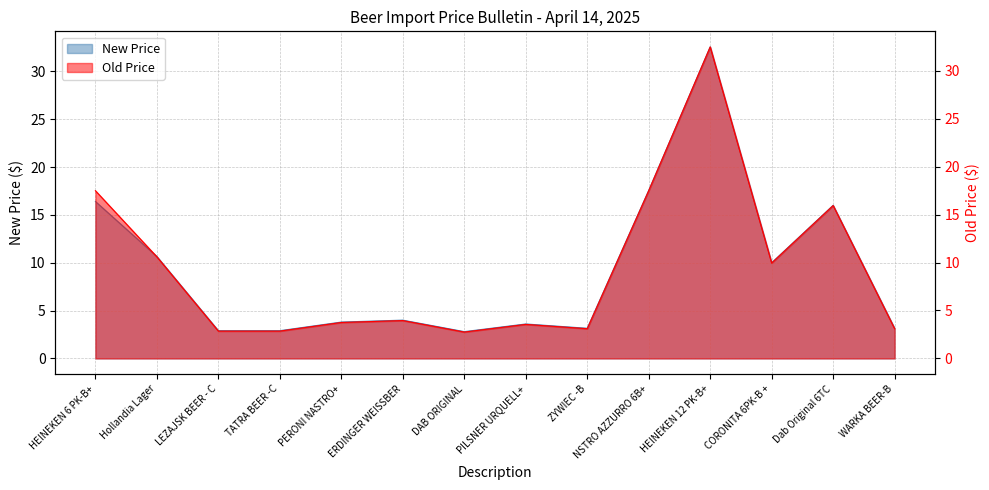

What is the label of the 8th point from the left?

PILSNER URQUELL+